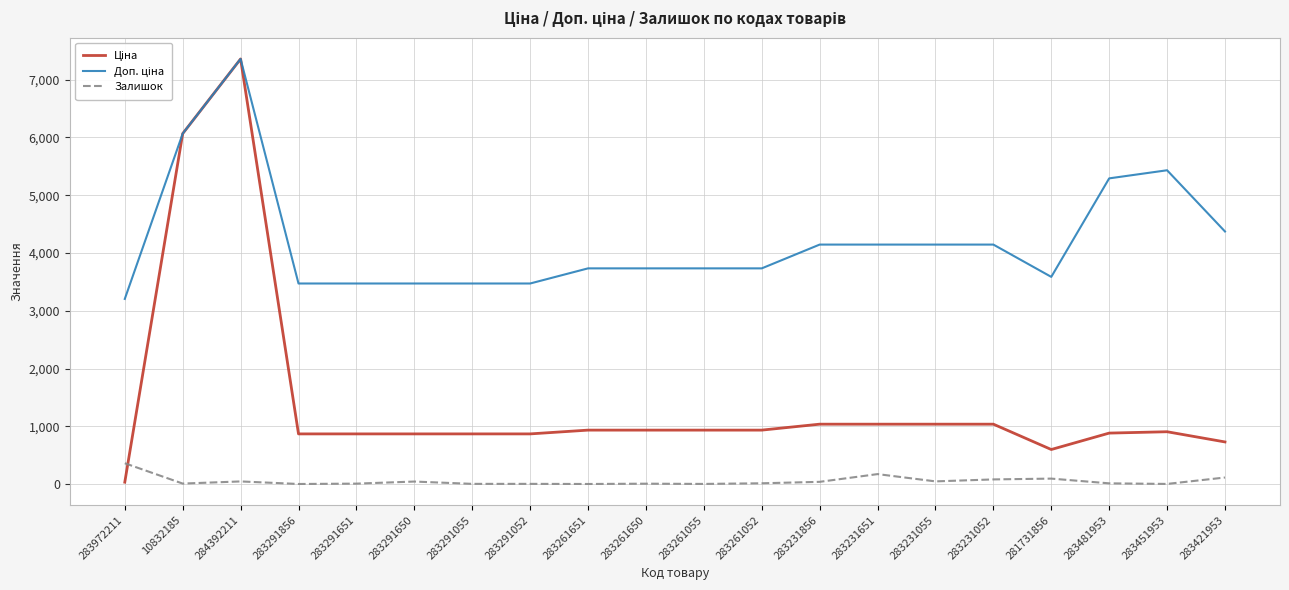

True or false: Залишок has a value of 80.0 at 283231052.

True